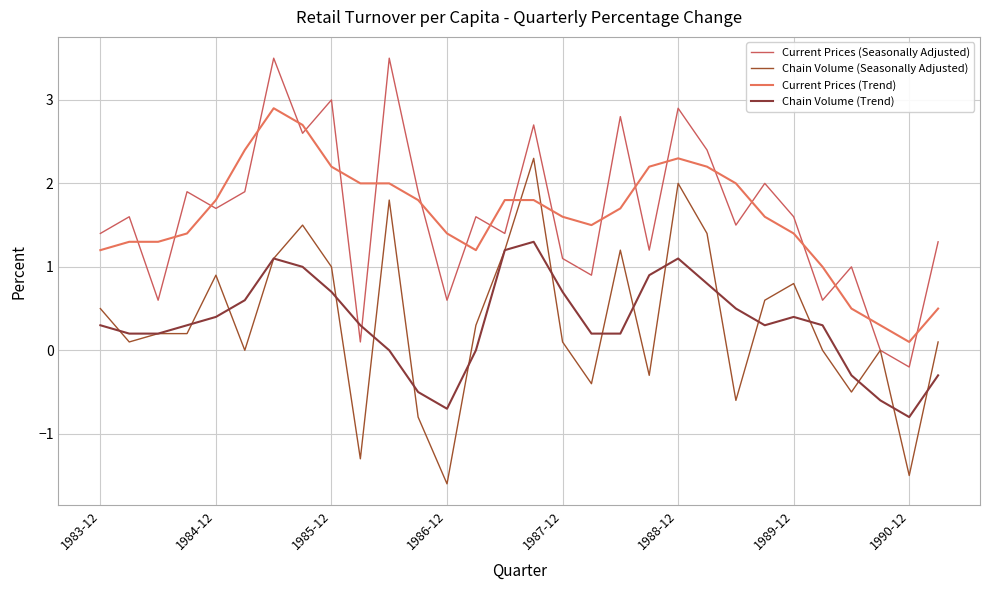

What are all the series names shown in the legend?

Current Prices (Seasonally Adjusted), Chain Volume (Seasonally Adjusted), Current Prices (Trend), Chain Volume (Trend)